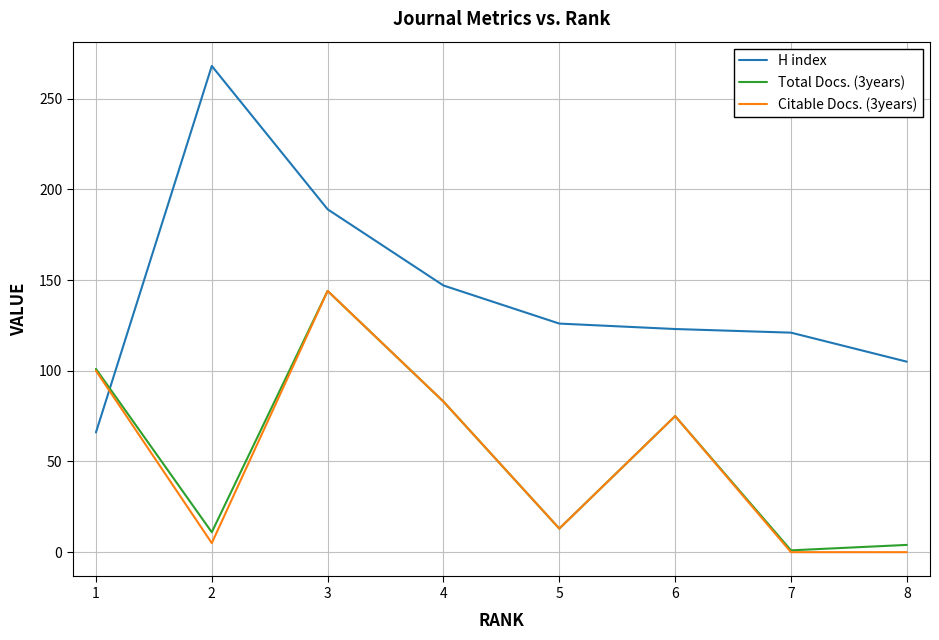

Reading left to right, transcribe all the data shown in this chart.

H index: 66	268	189	147	126	123	121	105
Total Docs. (3years): 101	11	144	83	13	75	1	4
Citable Docs. (3years): 100	5	144	83	13	75	0	0